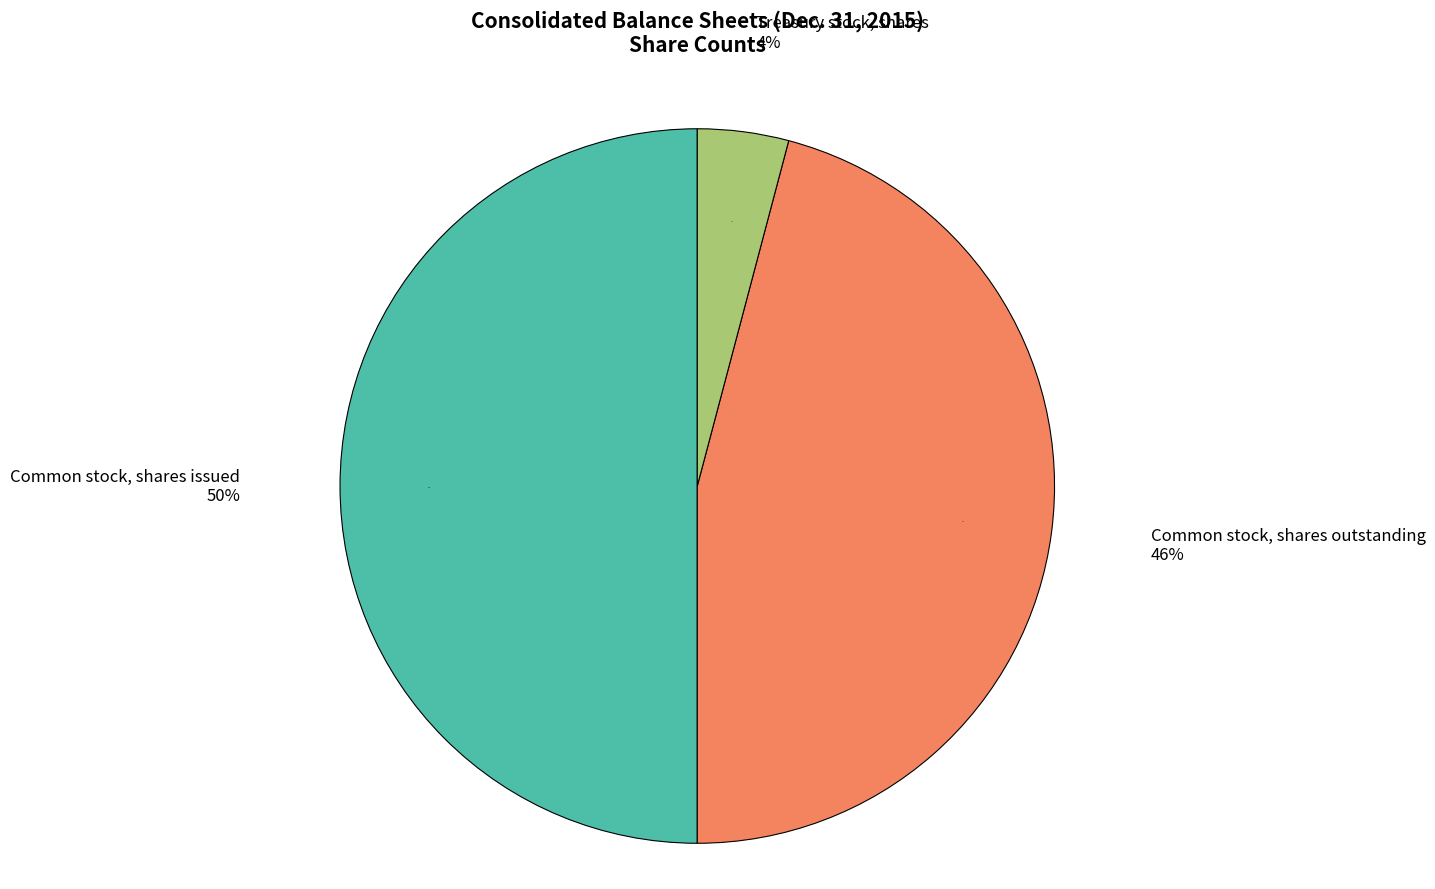

Does Common stock, shares outstanding represent more than half of the total?

No